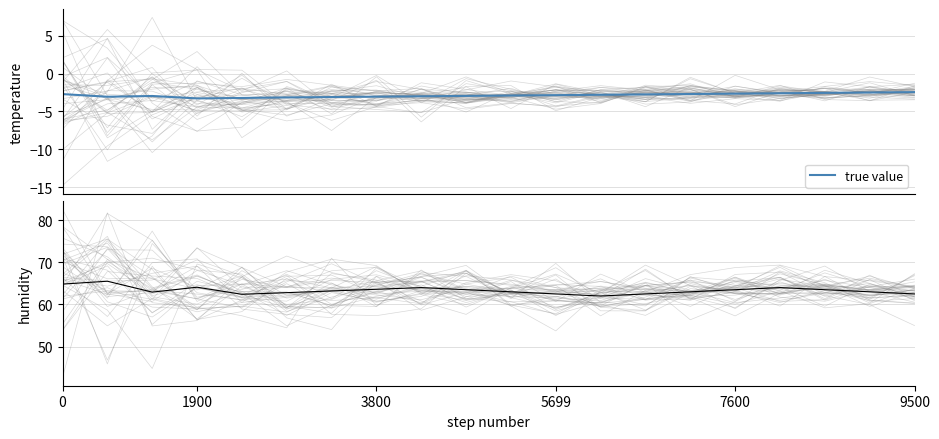

True or false: true value and humidity cross at least once.

False